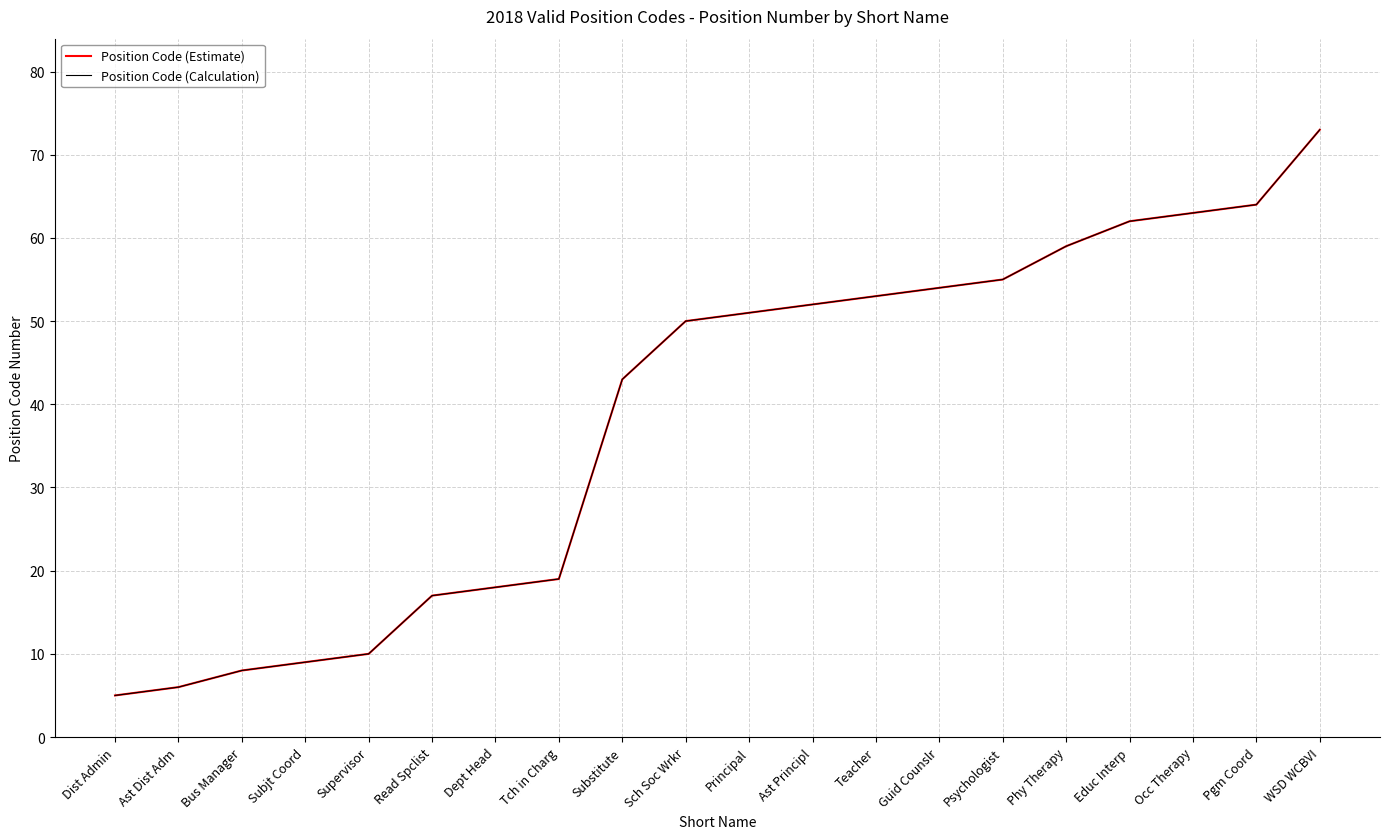

True or false: Position Code (Calculation) has more than 1 points higher than both neighbors.

False